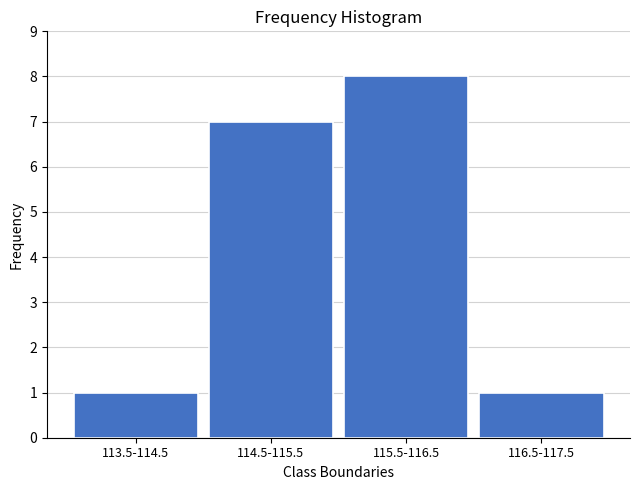

Reading left to right, transcribe all the data shown in this chart.

1	7	8	1